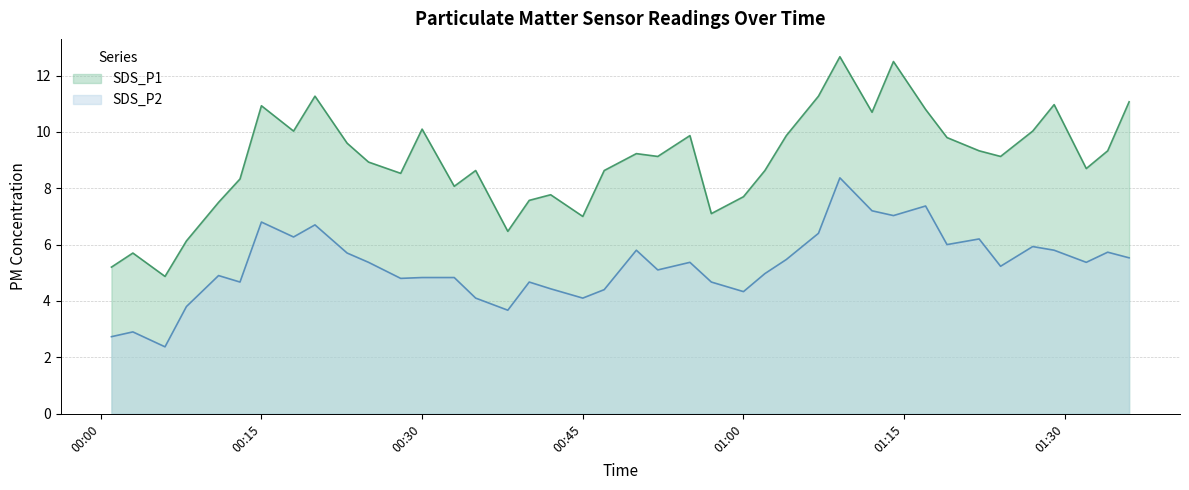

Where is the first local minimum for SDS_P2?

2024/01/18 00:06